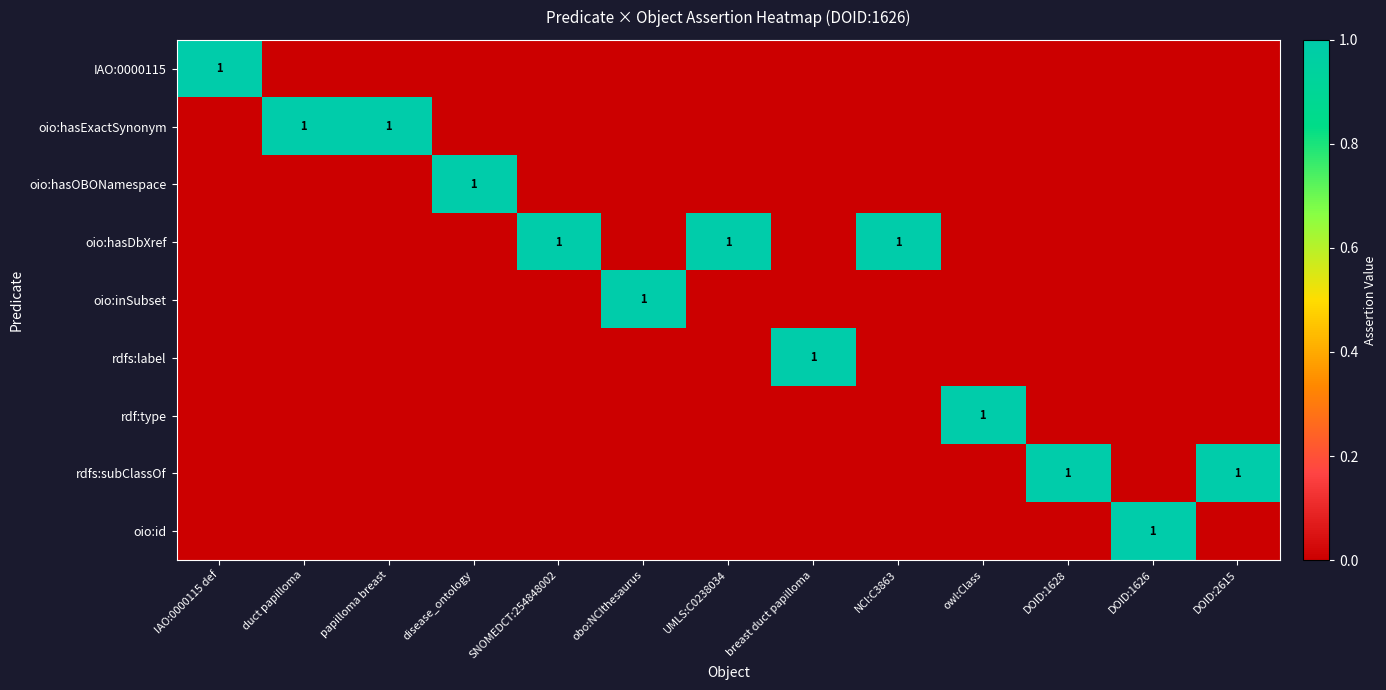

At how many categories does at least one series exceed 0?

13